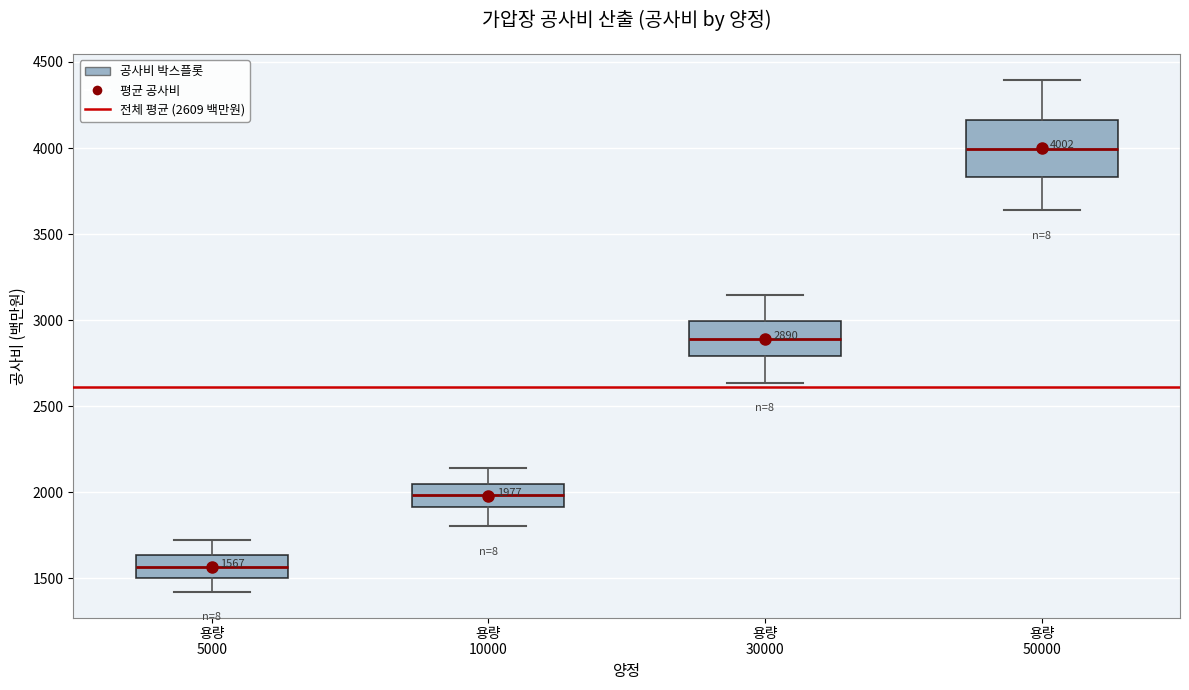

Which box has the highest median line?

용량 50000